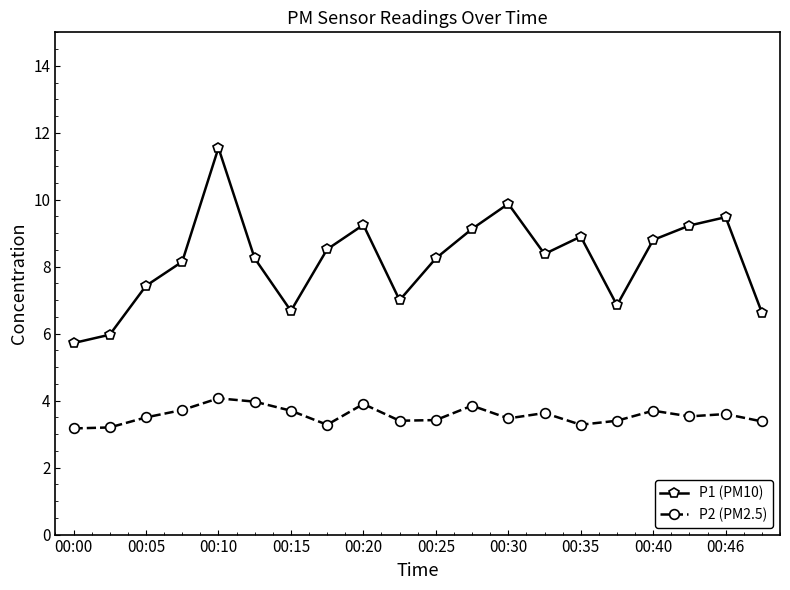

Which series has the largest range (max minus min)?

P1 (PM10)